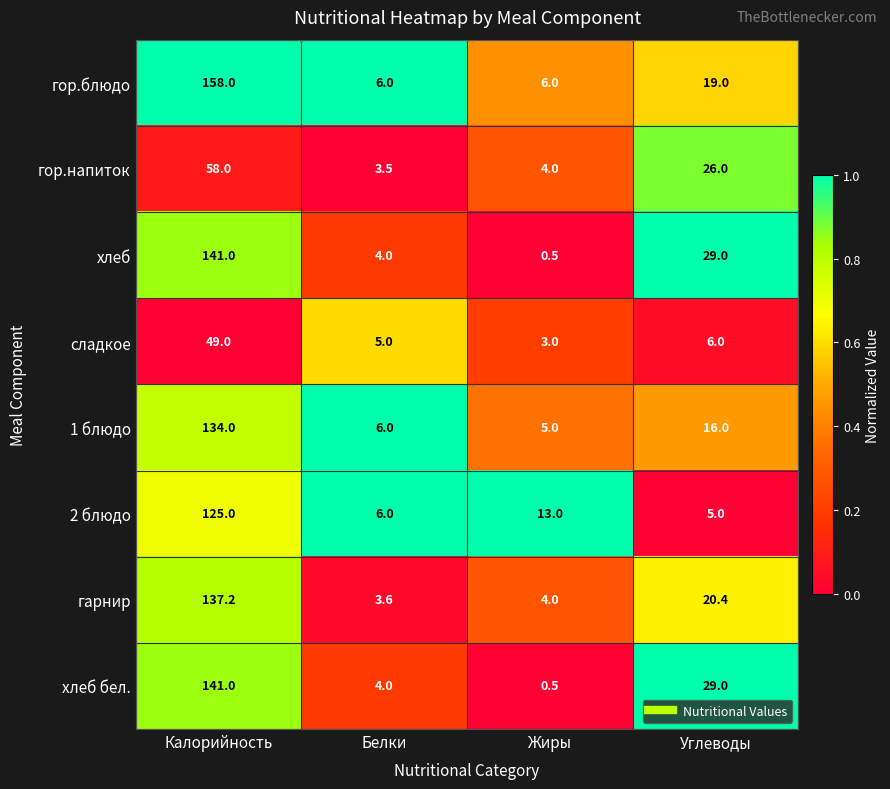

Is the value of 1 блюдо at Белки greater than the value of сладкое at Калорийность?

No